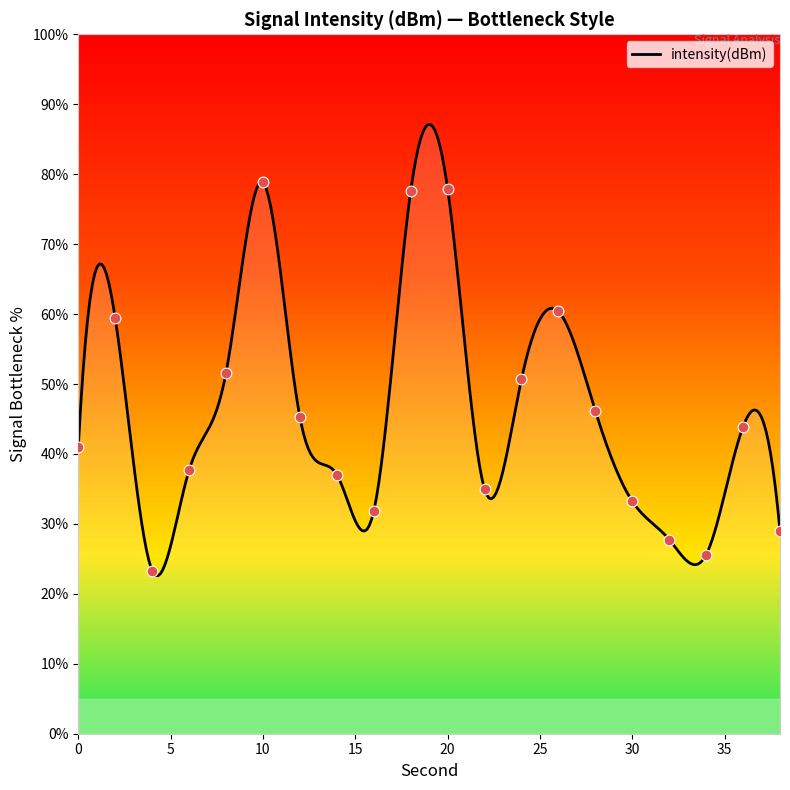

Which has a higher value, 8 or 36?

8